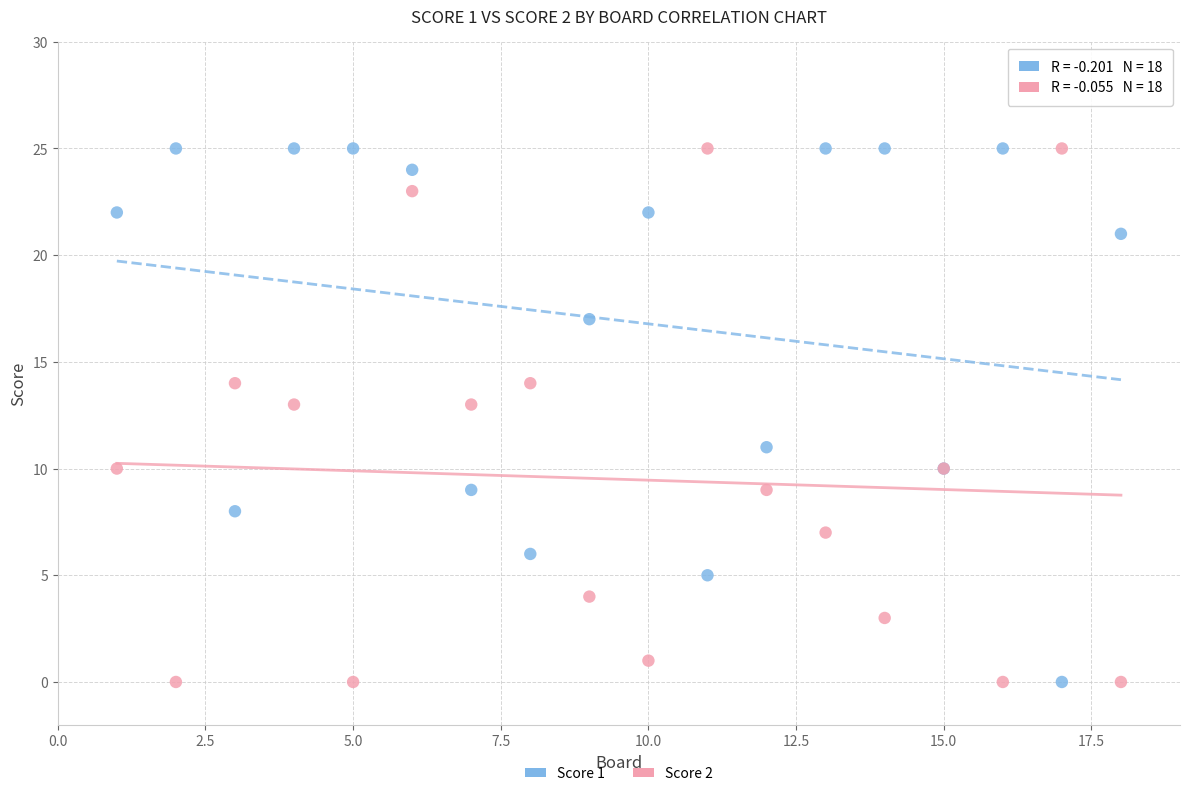

What are all the series names shown in the legend?

Score 1, Score 2